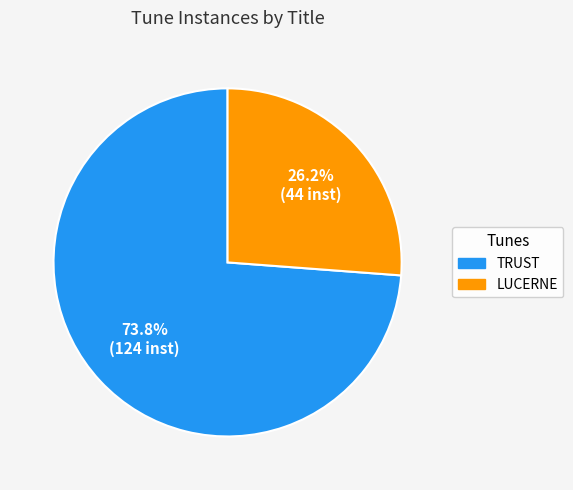

Which slice is the largest?

TRUST